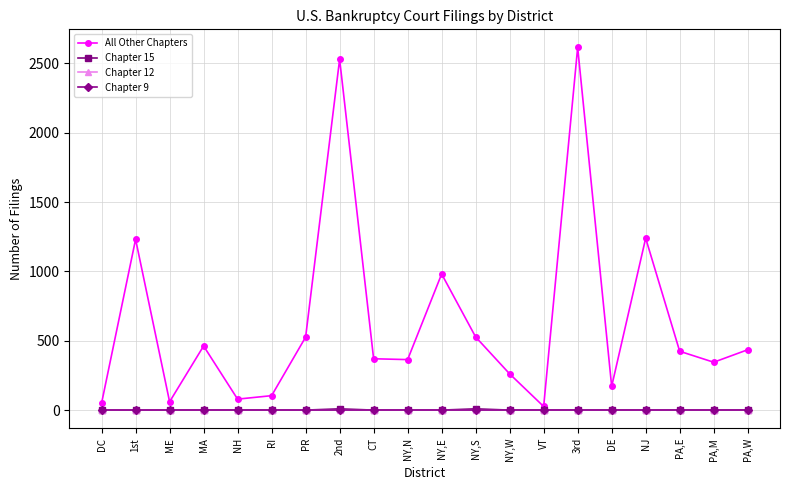

True or false: Chapter 9 and All Other Chapters intersect in this chart.

False